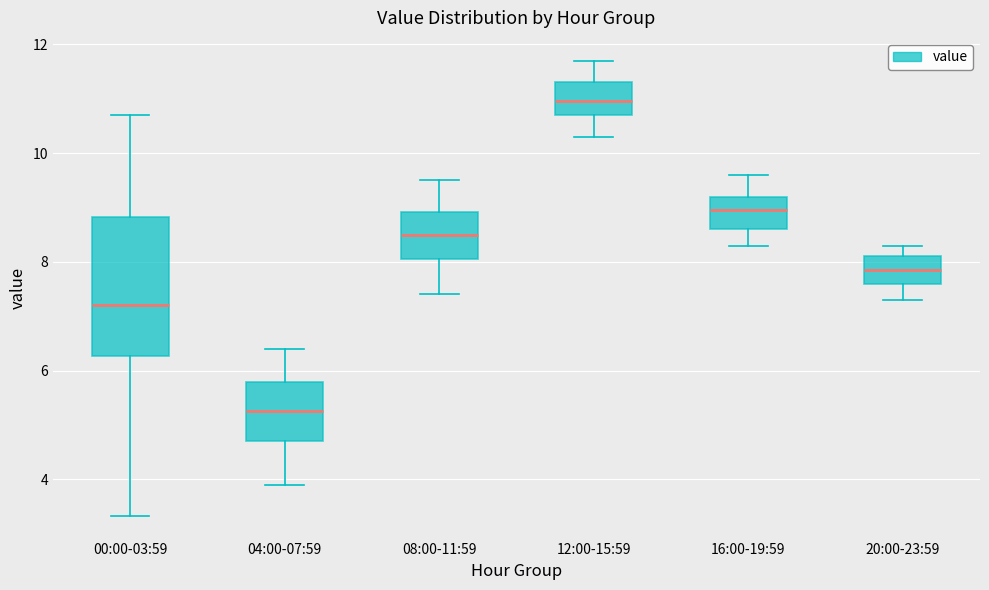

Reading left to right, read every box against the y-axis: the position of its median line, the range the box covers, and the ends of its whiskers. The values are not printed on the chart, so give them approximately, as read against the axis.

00:00-03:59: median 7.2, box 6.2 to 8.8, whiskers 3.4 to 10.8
04:00-07:59: median 5.2, box 4.8 to 5.8, whiskers 4.0 to 6.4
08:00-11:59: median 8.6, box 8.0 to 9.0, whiskers 7.4 to 9.6
12:00-15:59: median 11.0, box 10.8 to 11.4, whiskers 10.4 to 11.8
16:00-19:59: median 9.0, box 8.6 to 9.2, whiskers 8.4 to 9.6
20:00-23:59: median 7.8, box 7.6 to 8.2, whiskers 7.4 to 8.4